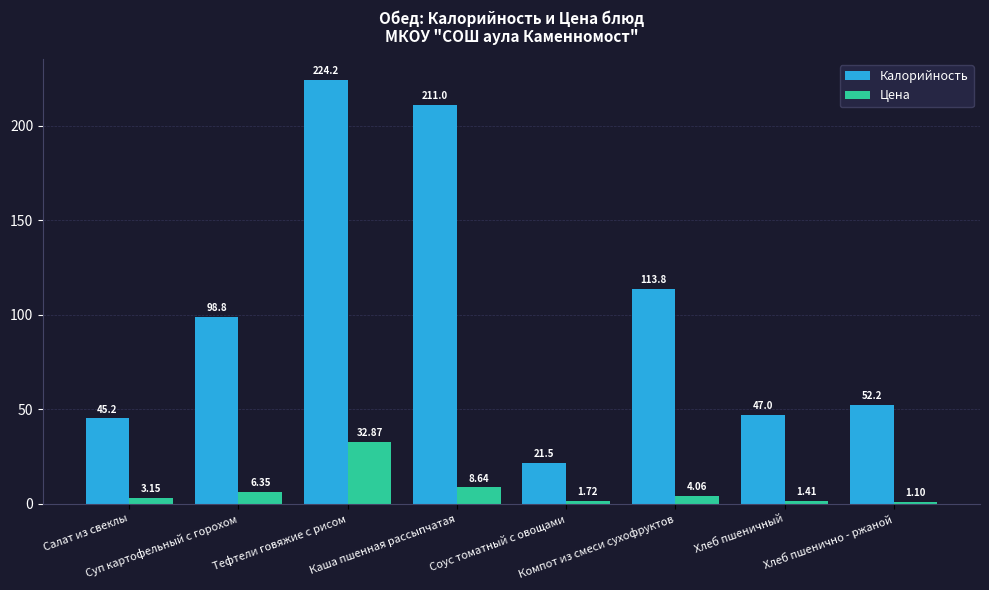

How many bars are there in each group?

2